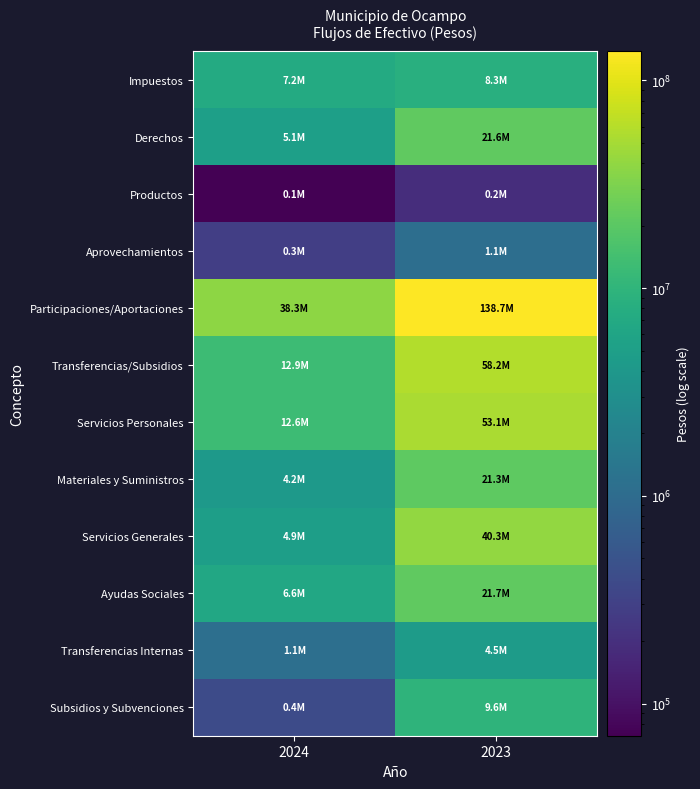

Reading left to right, transcribe all the data shown in this chart.

Impuestos: 2024=7206297.0	2023=8295558.0
Derechos: 2024=5129434.6	2023=21638688.4
Productos: 2024=70017.6	2023=189680.2
Aprovechamientos: 2024=288312.2	2023=1076709.6
Participaciones/Aportaciones: 2024=38333183.2	2023=138666432.2
Transferencias/Subsidios: 2024=12880498.6	2023=58220075.2
Servicios Personales: 2024=12589551.2	2023=53084847.0
Materiales y Suministros: 2024=4159913.7	2023=21263264.0
Servicios Generales: 2024=4898564.8	2023=40279976.7
Ayudas Sociales: 2024=6620881.6	2023=21697288.8
Transferencias Internas: 2024=1130000.0	2023=4514000.0
Subsidios y Subvenciones: 2024=395820.0	2023=9641427.0